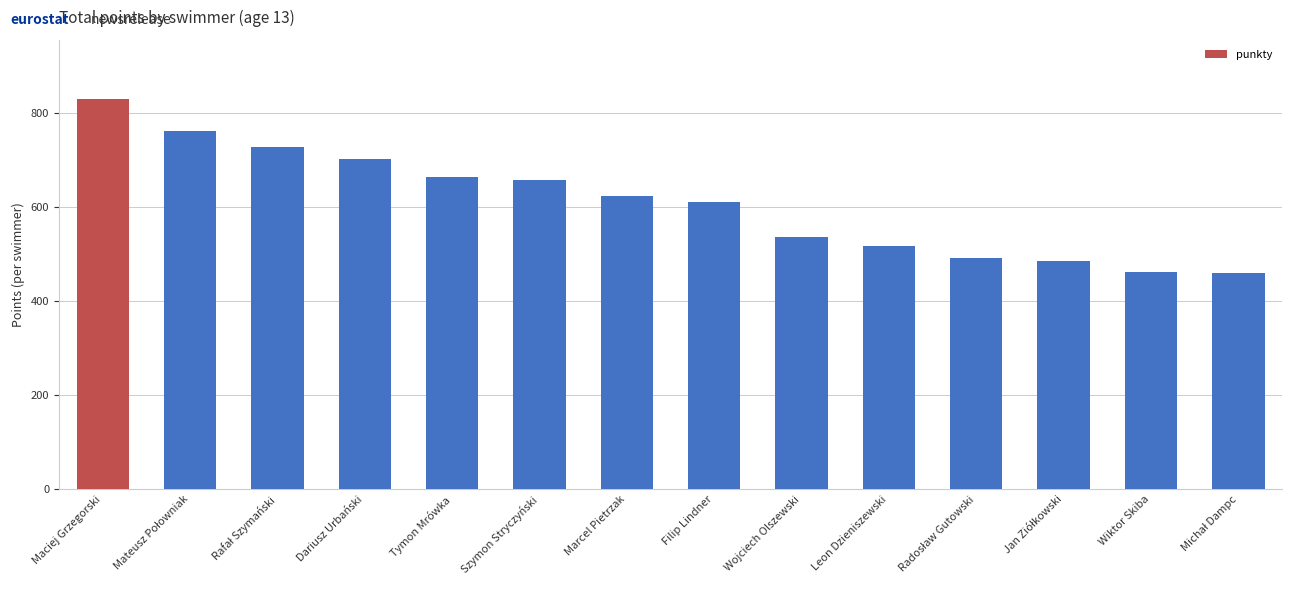

How many values are below 623?

7